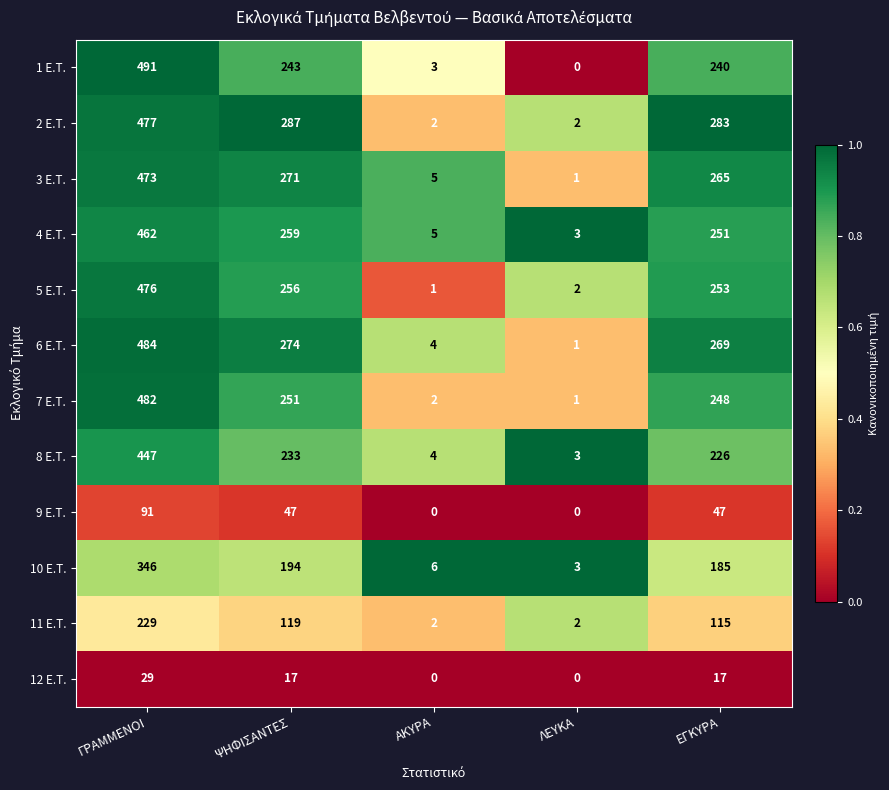

Which label corresponds to the largest value in the chart?

ΓΡΑΜΜΕΝΟΙ